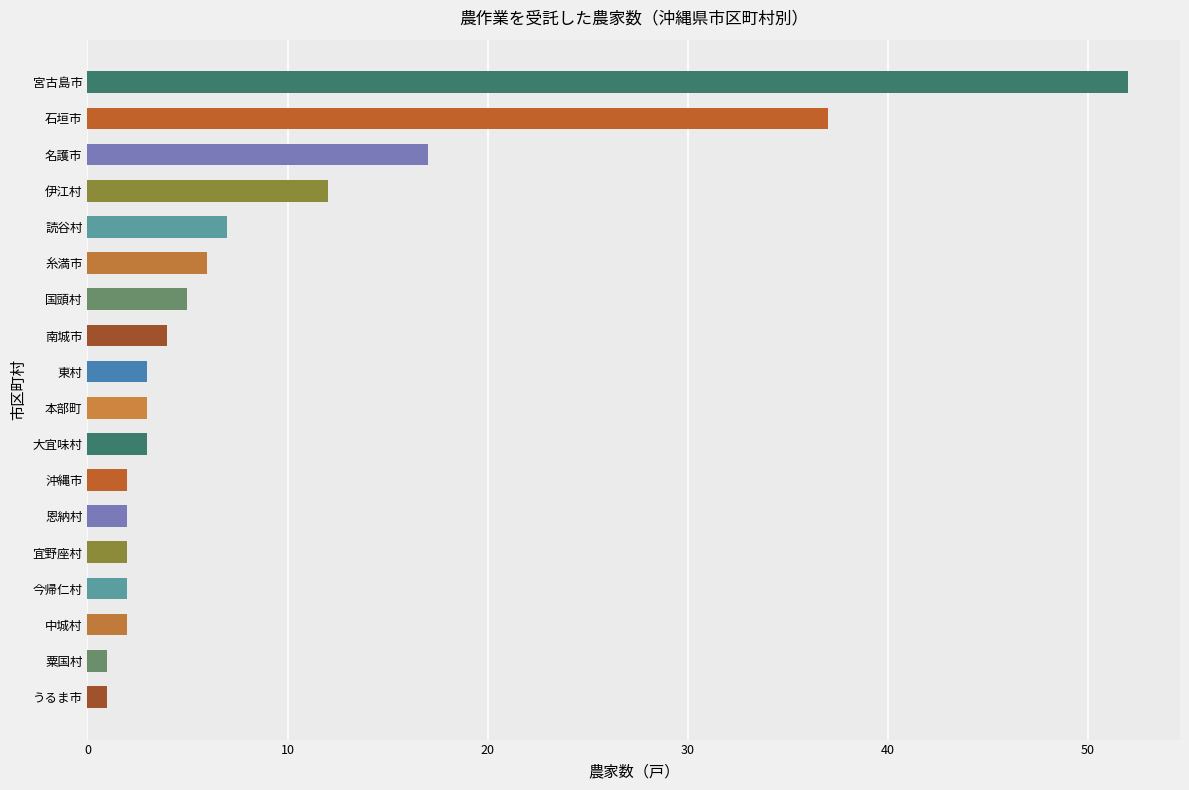

How many series are shown in this chart?

1